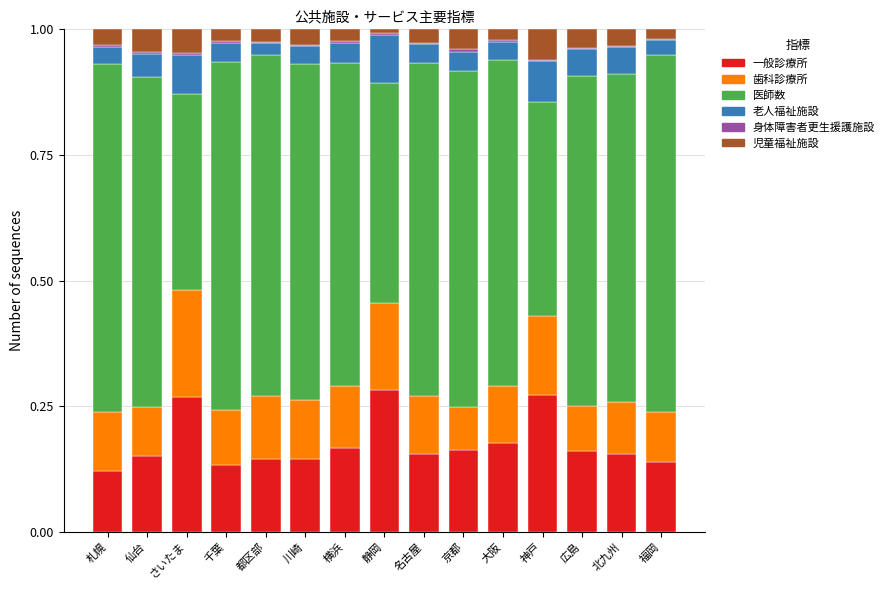

What is the sum of the 歯科診療所 values at 北九州 and 大阪?

0.2